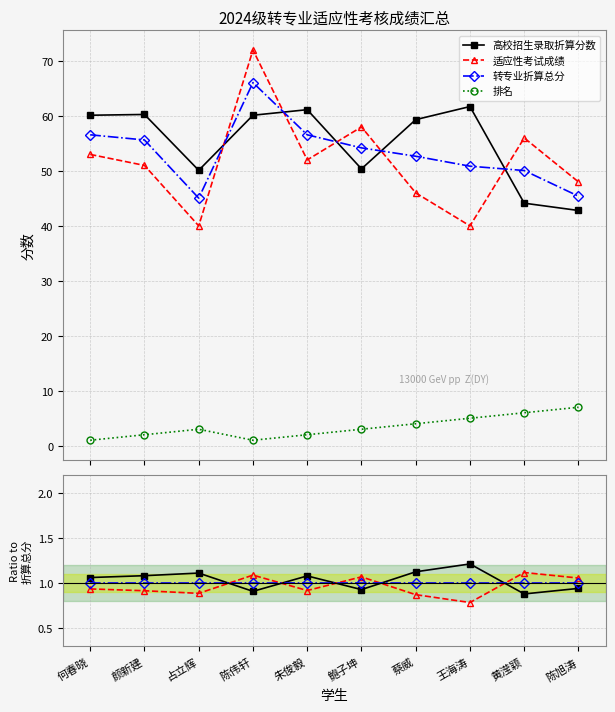

At which label is 高校招生录取折算分数 closest to 1?

陈旭涛